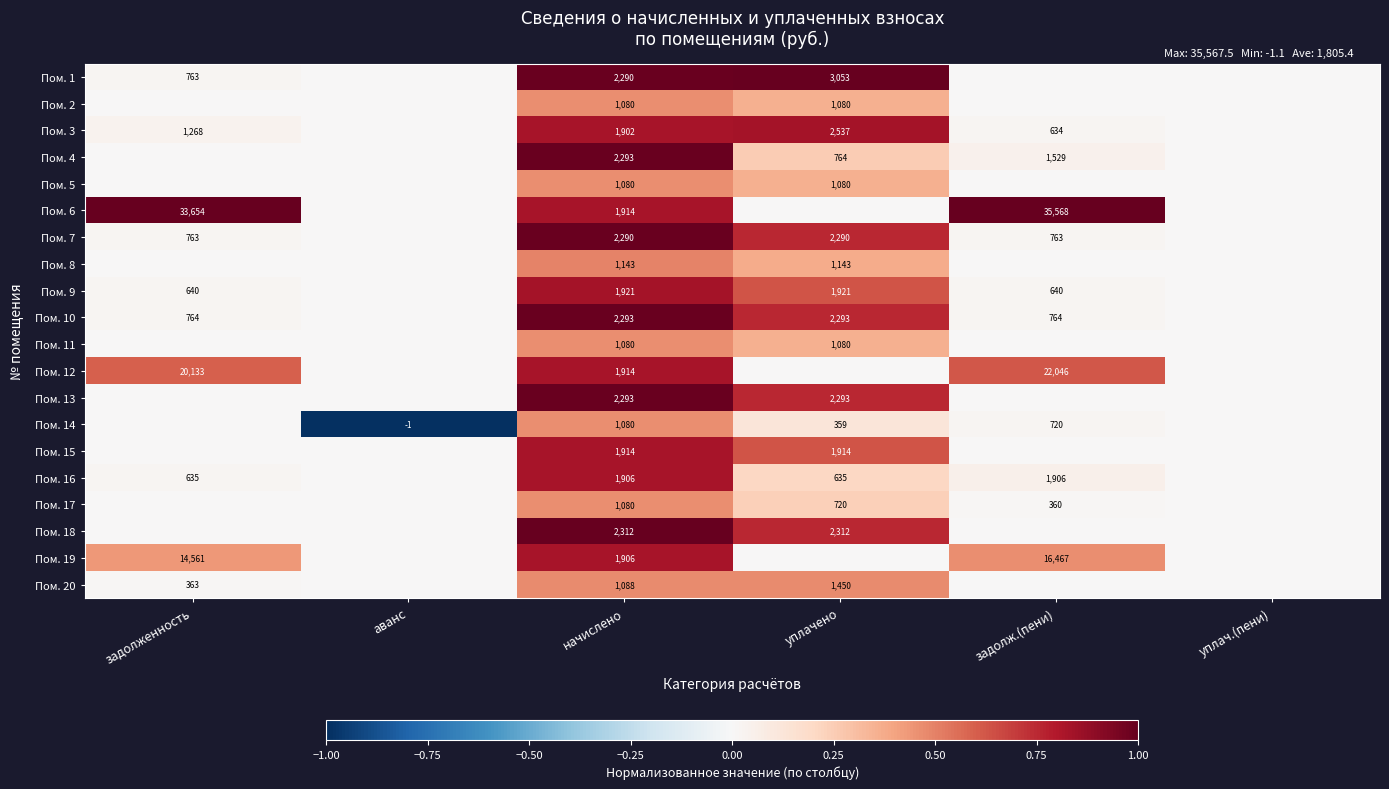

Which label corresponds to the smallest value in the chart?

аванс